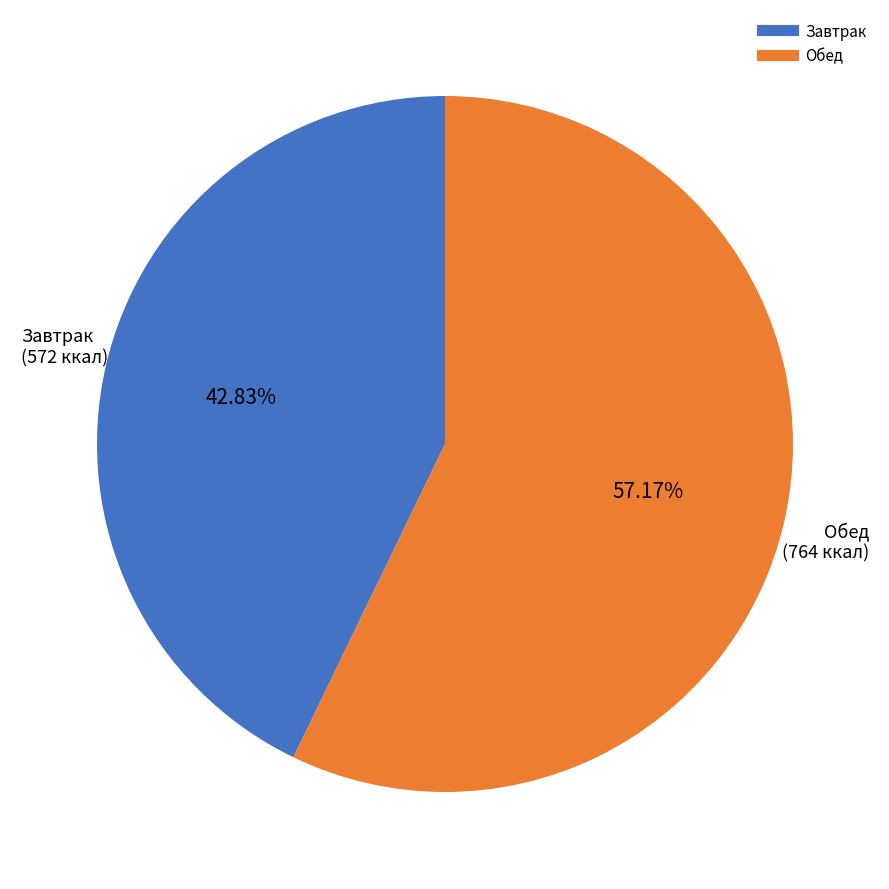

Does any single category account for the majority?

Yes